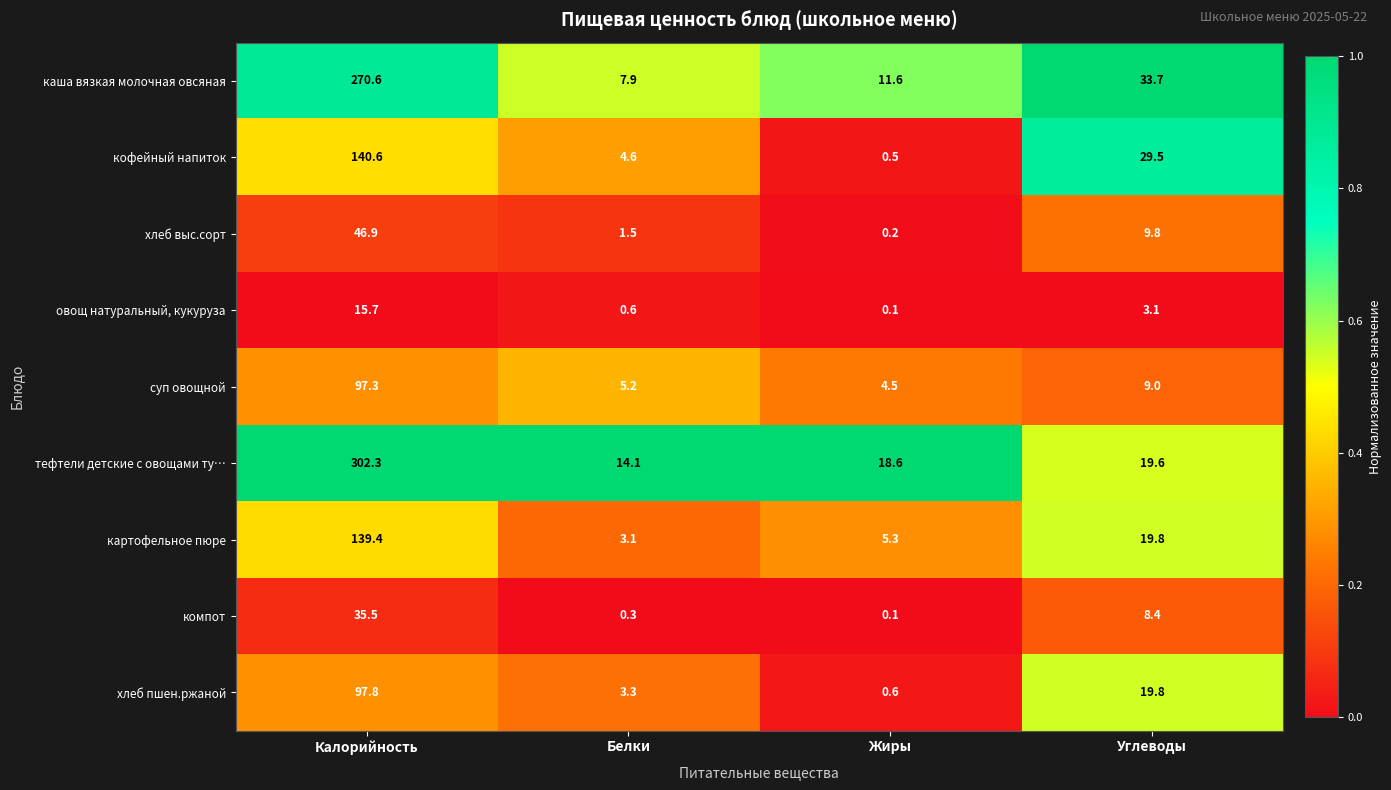

The value of овощ натуральный, кукуруза at Жиры is 0.1. True or false?

True